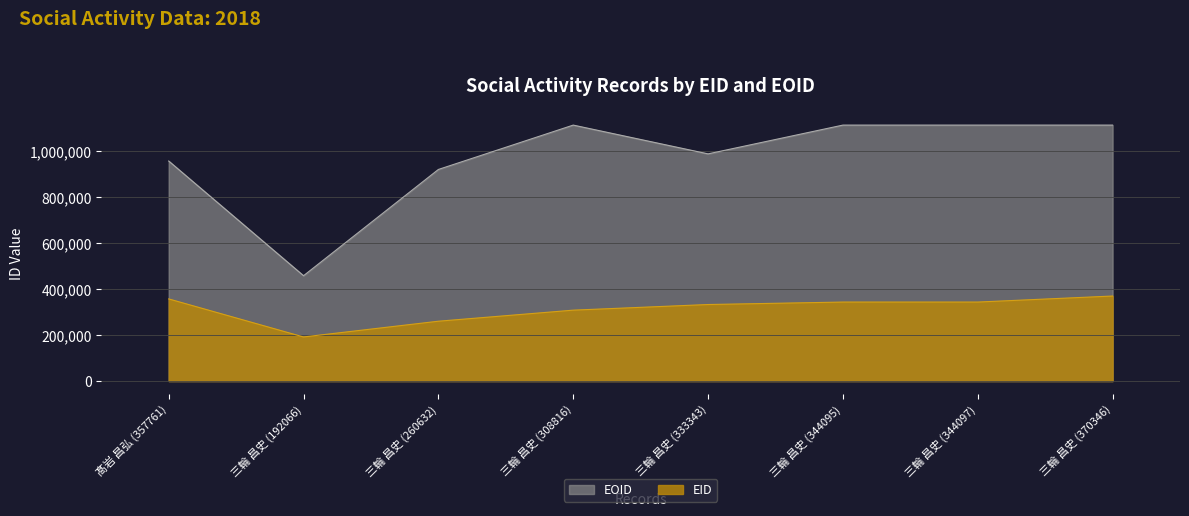

True or false: EOID has more than 0 points higher than both neighbors.

True